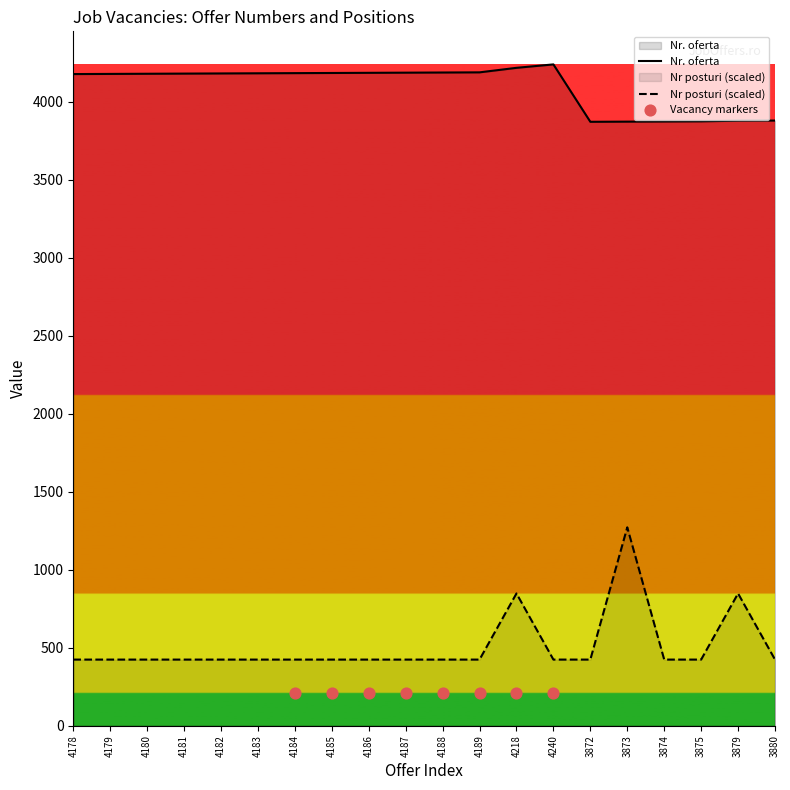

Is the value of Nr. oferta at 3874 greater than the value of Nr posturi at 4188?

Yes